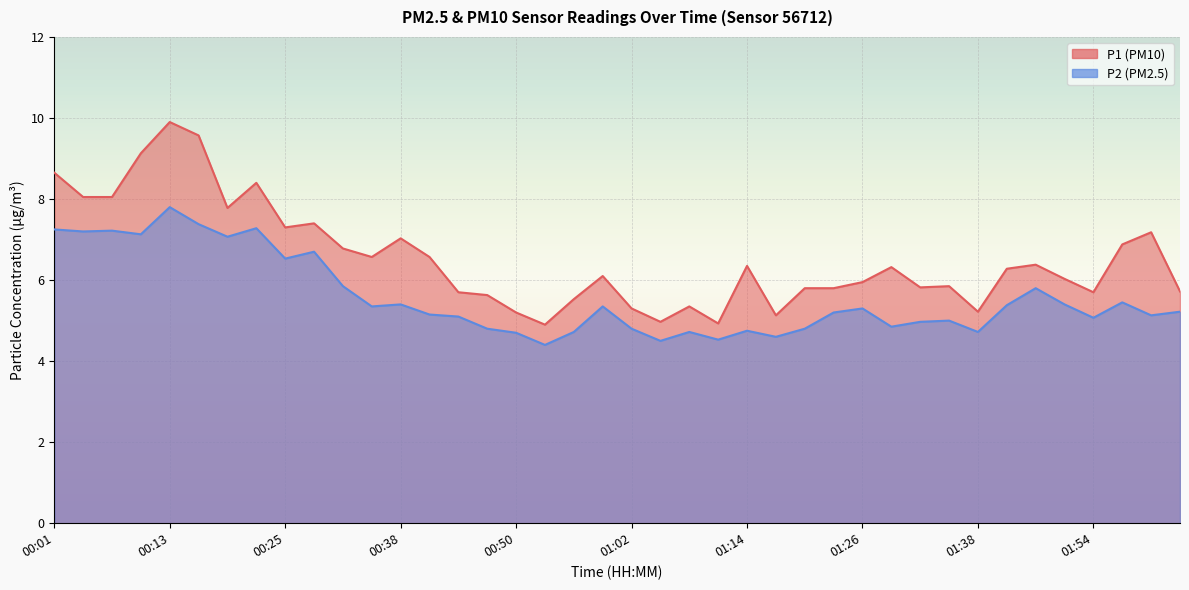

True or false: P1 and P2 cross at least once.

False